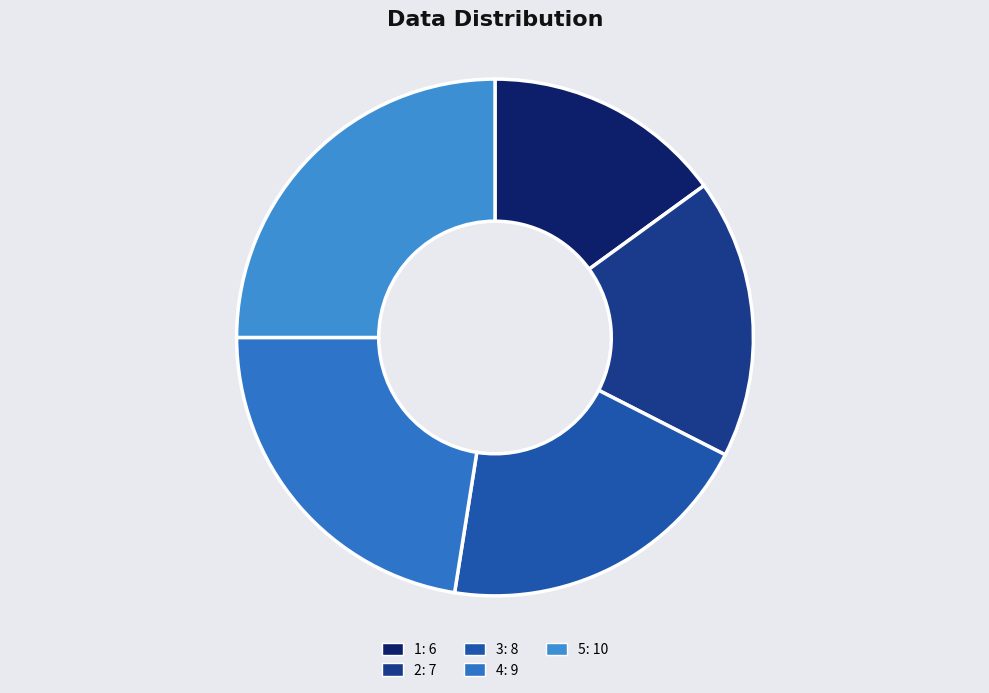

To the nearest percent, what is the difference between the largest and smallest slice percentages?

10%